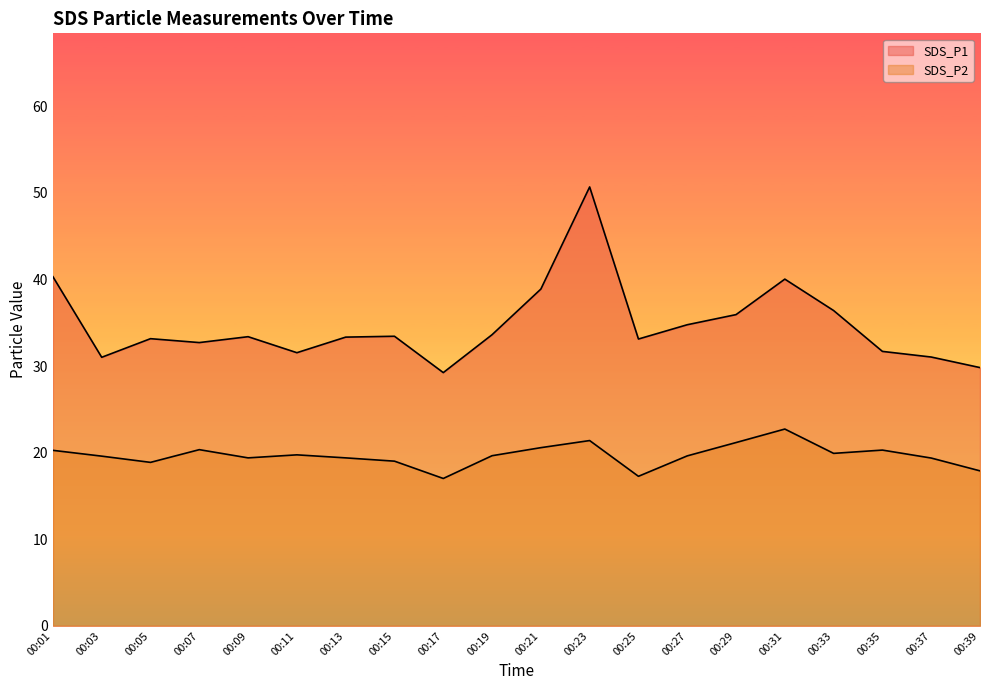

Between 00:17 and 00:23, which series saw the biggest shift?

SDS_P1